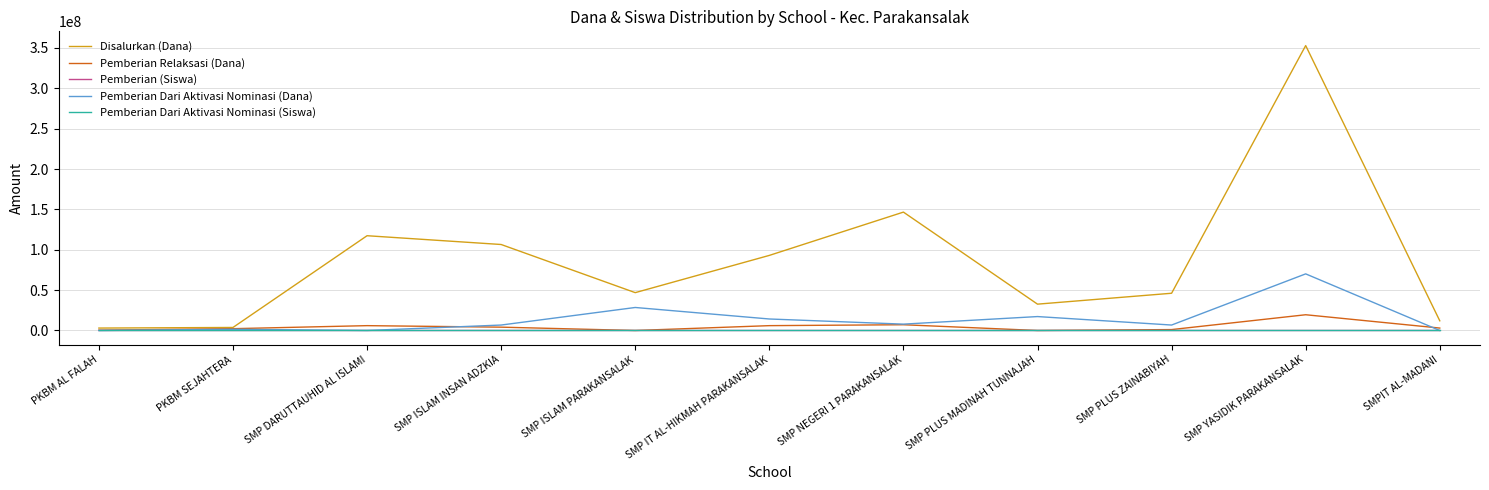

Read the Disalurkan (Dana) value at SMP PLUS MADINAH TUNNAJAH.

32625000